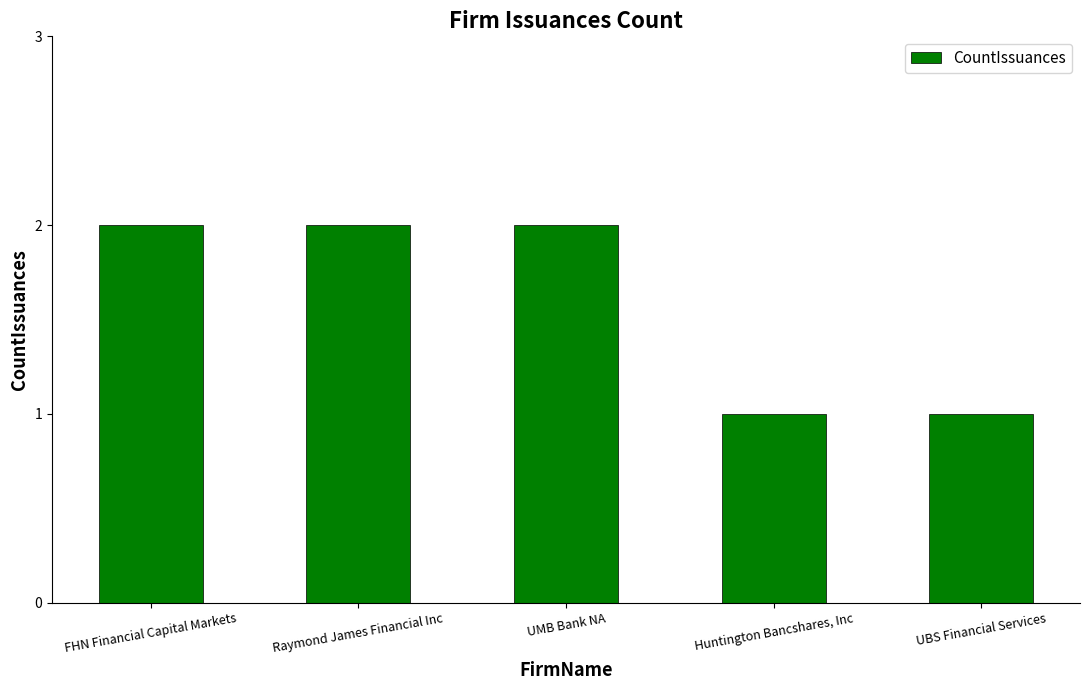

Are the bars grouped side by side (vs. stacked)?

No